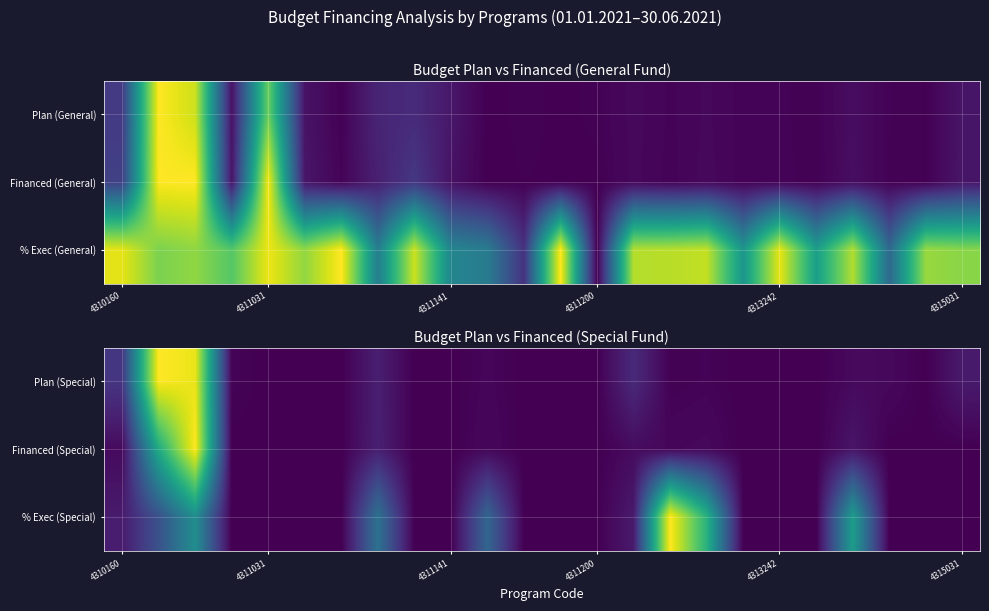

Reading right to left, extract all data points from this chart.

Plan (Special): 0.1	0.0	0.0	0.0	0.0	0.0	0.0	0.0	0.0	0.1	0.0	0.0	0.0	0.0	0.0	0.0	0.1	0.0	0.0	0.0	0.0	1.0	1.0	0.2
Financed (Special): 0.0	0.0	0.0	0.1	0.0	0.0	0.0	0.0	0.0	0.0	0.0	0.0	0.0	0.0	0.0	0.0	0.1	0.0	0.0	0.0	0.0	1.0	0.6	0.0
% Exec (Special): 0.0	0.0	0.0	0.6	0.0	0.0	0.0	0.6	1.0	0.1	0.0	0.0	0.0	0.3	0.0	0.0	0.4	0.0	0.0	0.0	0.0	0.5	0.3	0.1